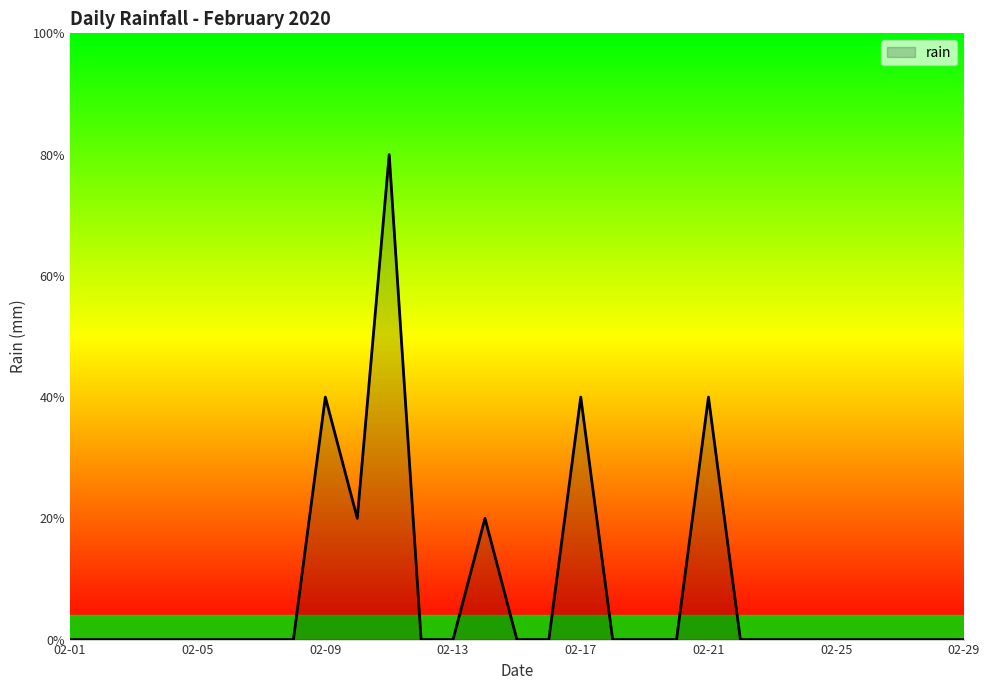

List the labels in order of value, smallest first.

2020-02-01, 2020-02-02, 2020-02-03, 2020-02-04, 2020-02-05, 2020-02-06, 2020-02-07, 2020-02-08, 2020-02-12, 2020-02-13, 2020-02-15, 2020-02-16, 2020-02-18, 2020-02-19, 2020-02-20, 2020-02-22, 2020-02-23, 2020-02-24, 2020-02-25, 2020-02-26, 2020-02-27, 2020-02-28, 2020-02-29, 2020-02-10, 2020-02-14, 2020-02-09, 2020-02-17, 2020-02-21, 2020-02-11